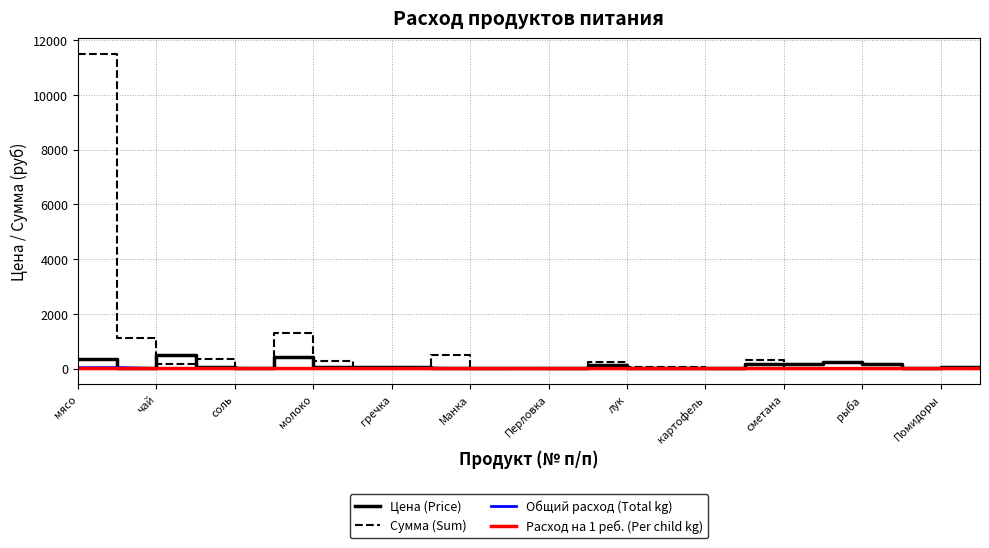

Which series has the largest total across all categories?

Сумма (Sum)